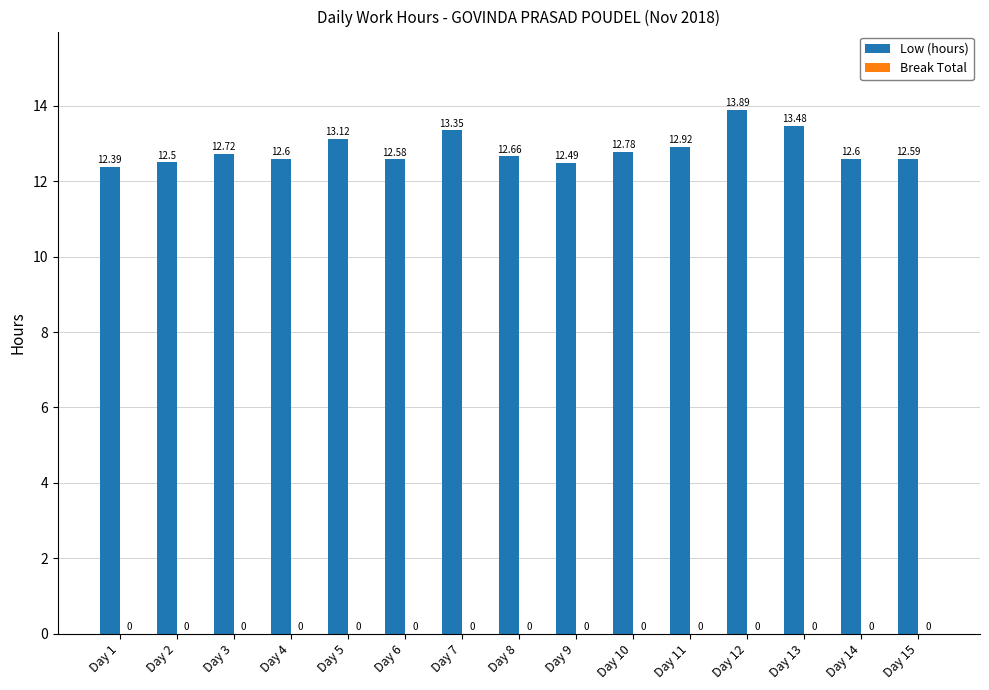

What is the ratio of the value at Day 3 to the value at Day 14?

1.0